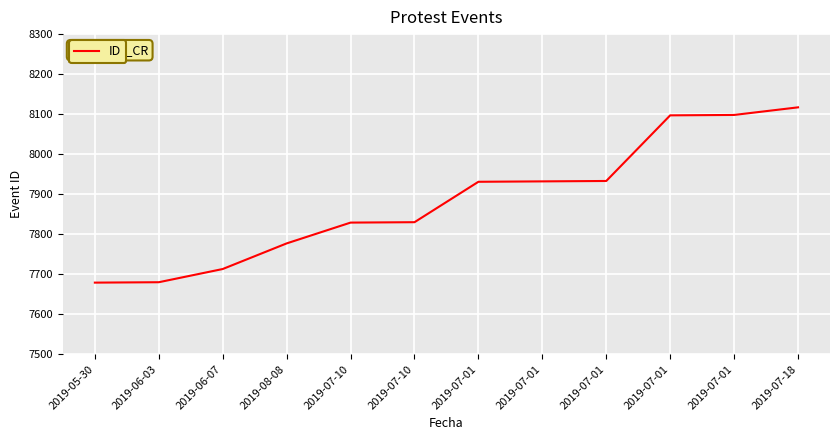

What is the value of the 2nd point from the left?

7680